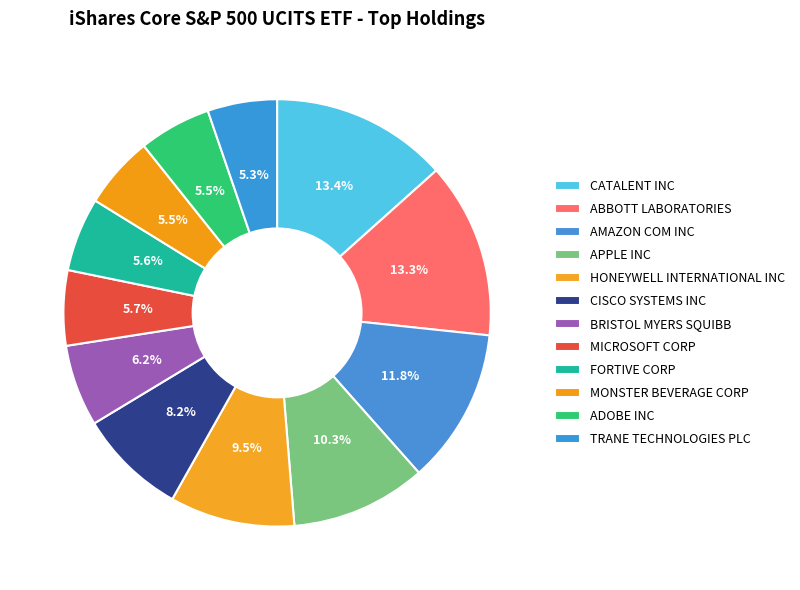

To the nearest percent, what is the difference between the largest and smallest slice percentages?

8%